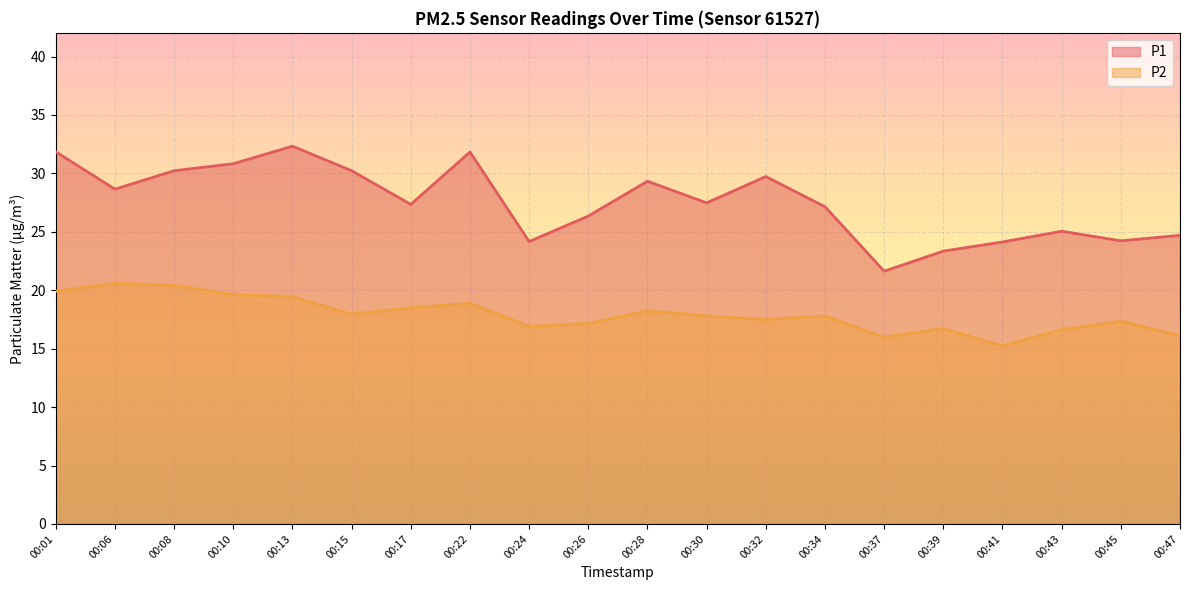

Rank the series by their maximum value, from lowest to highest.

P2, P1